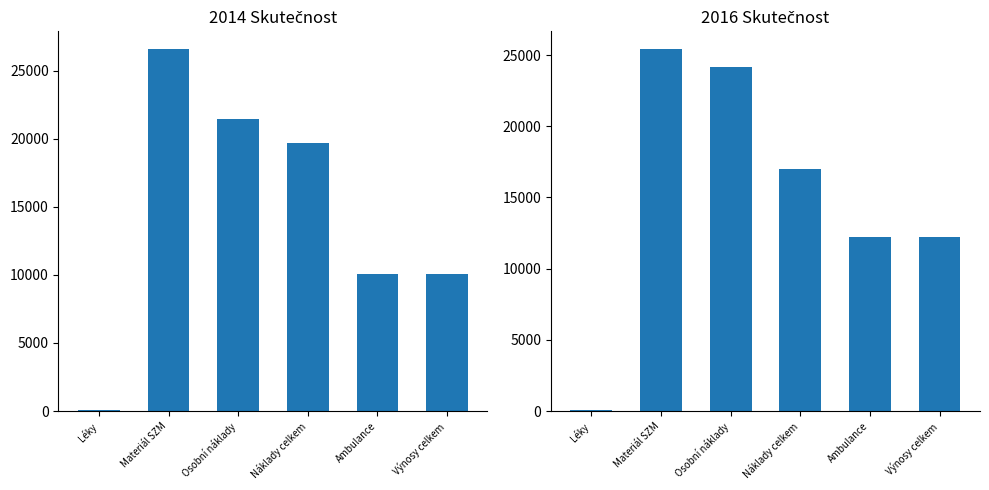

Read the 2014 Skutečnost value at Léky.

95.3